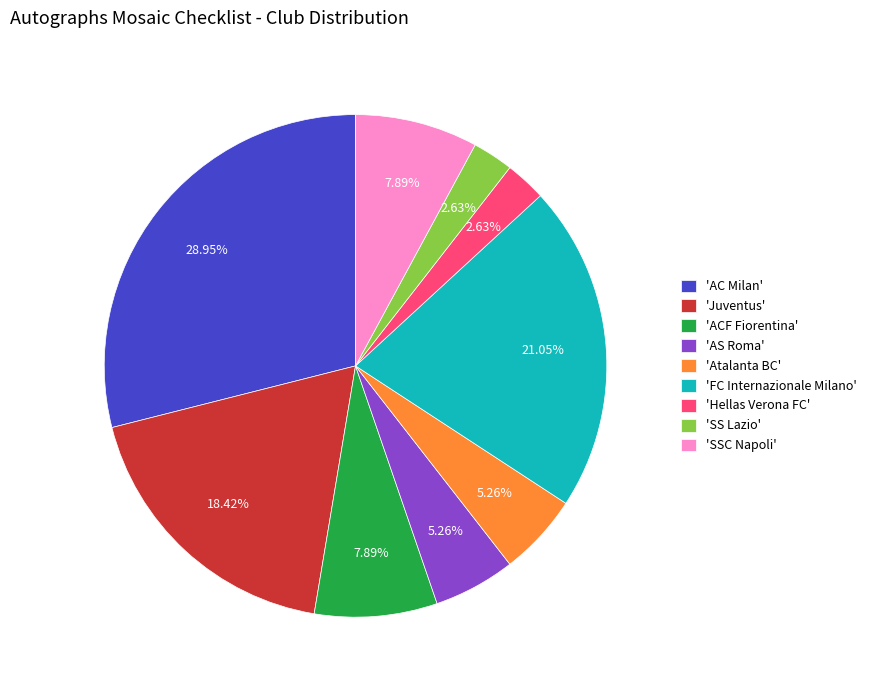

Which category has the biggest portion of the pie?

'AC Milan'